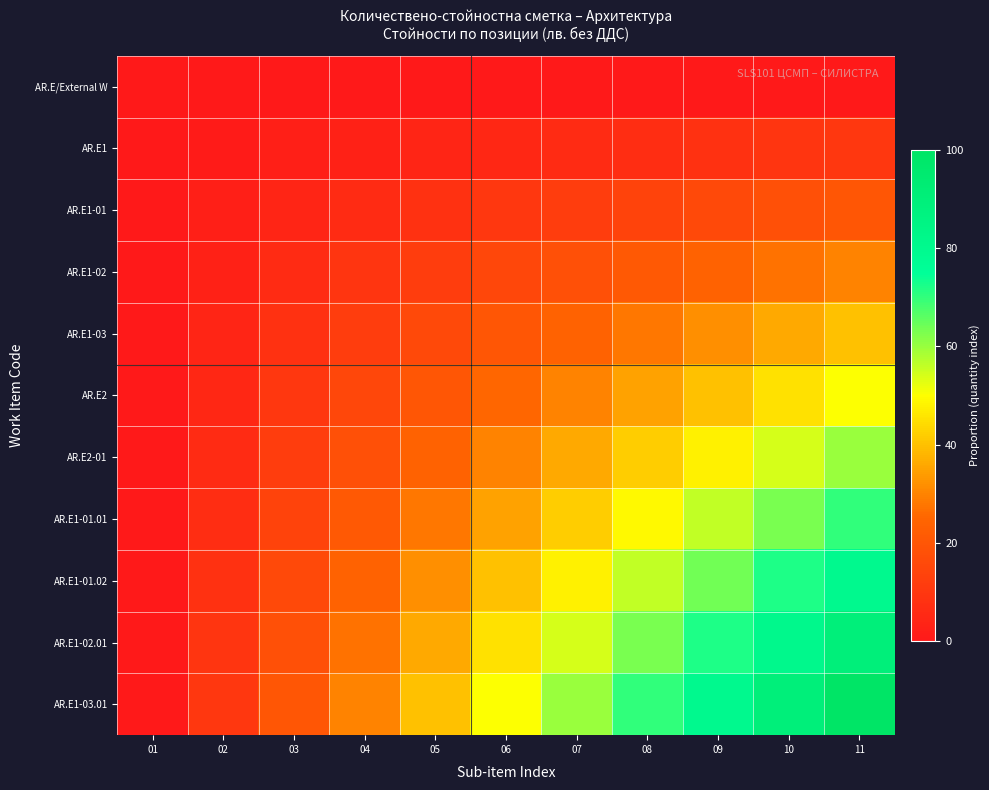

Reading left to right, extract all data points from this chart.

AR.E/External W: 01=0.0	02=0.0	03=0.0	04=0.0	05=0.0	06=0.0	07=0.0	08=0.0	09=0.0	10=0.0	11=0.0
AR.E1: 01=0.0	02=1.0	03=2.0	04=3.0	05=4.0	06=5.0	07=6.0	08=7.0	09=8.0	10=9.0	11=10.0
AR.E1-01: 01=0.0	02=2.0	03=4.0	04=6.0	05=8.0	06=10.0	07=12.0	08=14.0	09=16.0	10=18.0	11=20.0
AR.E1-02: 01=0.0	02=3.0	03=6.0	04=9.0	05=12.0	06=15.0	07=18.0	08=21.0	09=24.0	10=27.0	11=30.0
AR.E1-03: 01=0.0	02=4.0	03=8.0	04=12.0	05=16.0	06=20.0	07=24.0	08=28.0	09=32.0	10=36.0	11=40.0
AR.E2: 01=0.0	02=5.0	03=10.0	04=15.0	05=20.0	06=25.0	07=30.0	08=35.0	09=40.0	10=45.0	11=50.0
AR.E2-01: 01=0.0	02=6.0	03=12.0	04=18.0	05=24.0	06=30.0	07=36.0	08=42.0	09=48.0	10=54.0	11=60.0
AR.E1-01.01: 01=0.0	02=7.0	03=14.0	04=21.0	05=28.0	06=35.0	07=42.0	08=49.0	09=56.0	10=63.0	11=70.0
AR.E1-01.02: 01=0.0	02=8.0	03=16.0	04=24.0	05=32.0	06=40.0	07=48.0	08=56.0	09=64.0	10=72.0	11=80.0
AR.E1-02.01: 01=0.0	02=9.0	03=18.0	04=27.0	05=36.0	06=45.0	07=54.0	08=63.0	09=72.0	10=81.0	11=90.0
AR.E1-03.01: 01=0.0	02=10.0	03=20.0	04=30.0	05=40.0	06=50.0	07=60.0	08=70.0	09=80.0	10=90.0	11=100.0